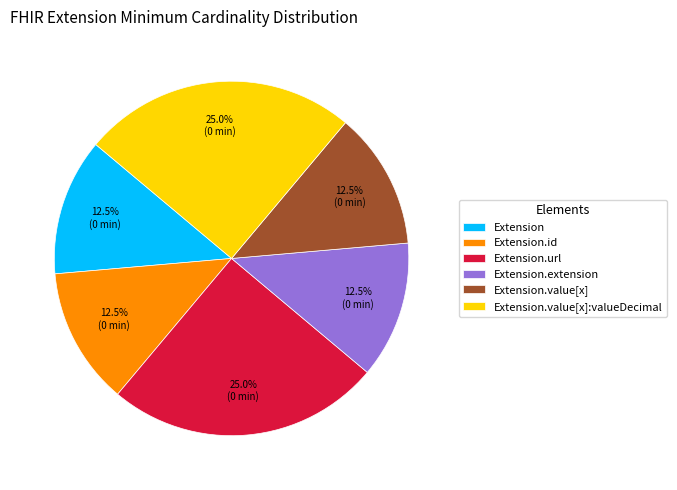

Between Extension.extension and Extension.url, which is larger?

Extension.url